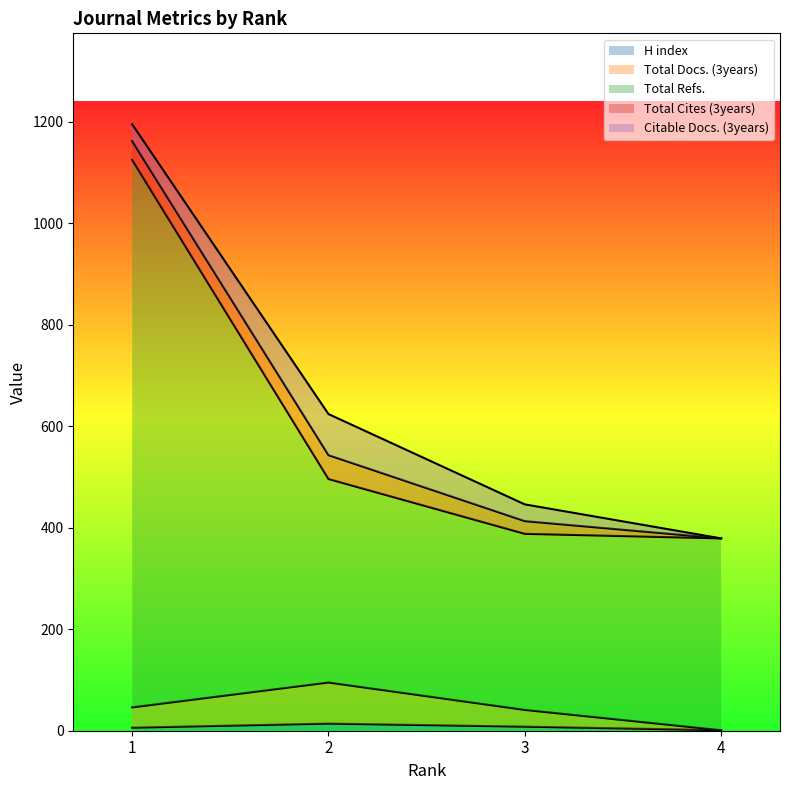

True or false: Total Refs. and Total Docs. (3years) intersect in this chart.

False